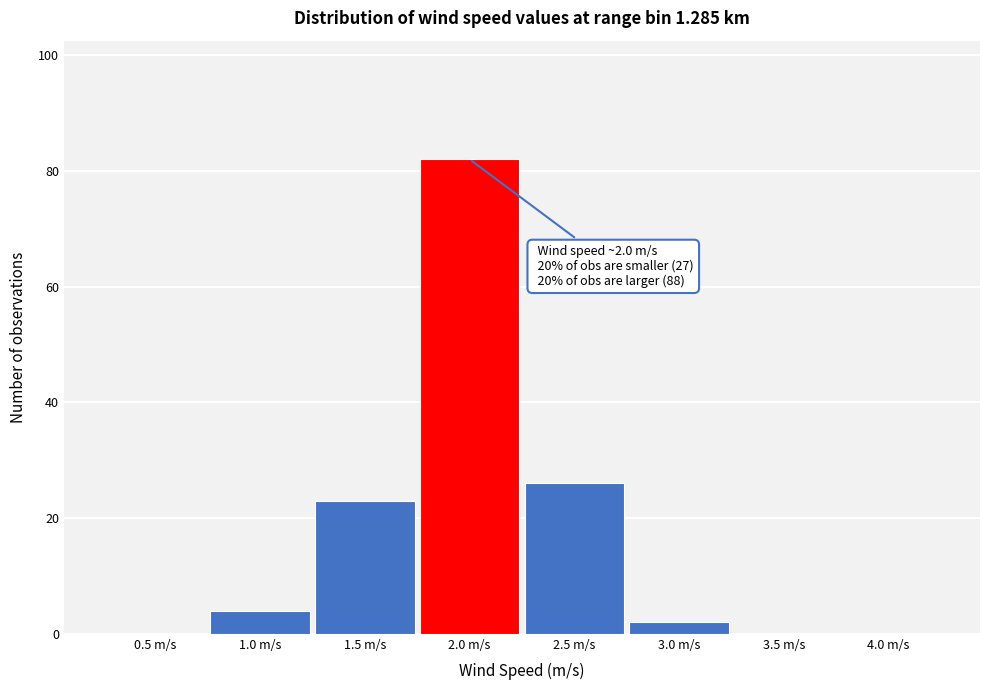

Reading left to right, list all the values displayed in this chart.

0.5 m/s=0	1.0 m/s=4	1.5 m/s=23	2.0 m/s=82	2.5 m/s=26	3.0 m/s=2	3.5 m/s=0	4.0 m/s=0